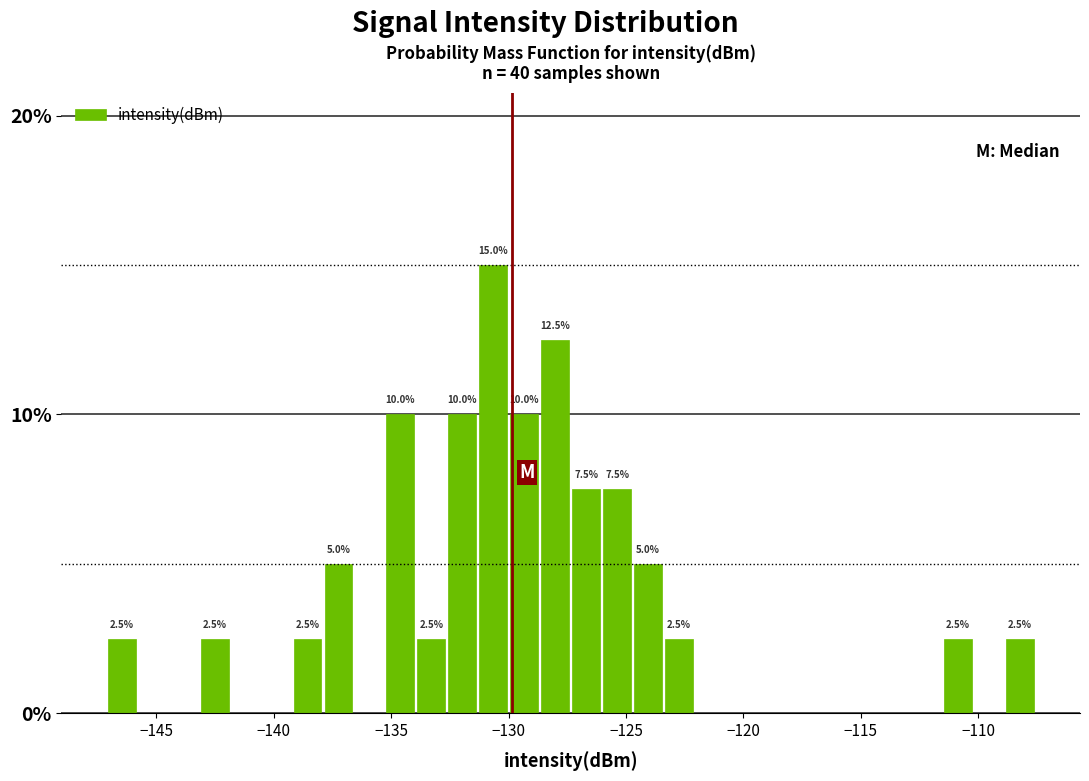

Around what value on the x-axis is the tallest bar? Give the approximate position of its centre, as read against the axis.

-130.5